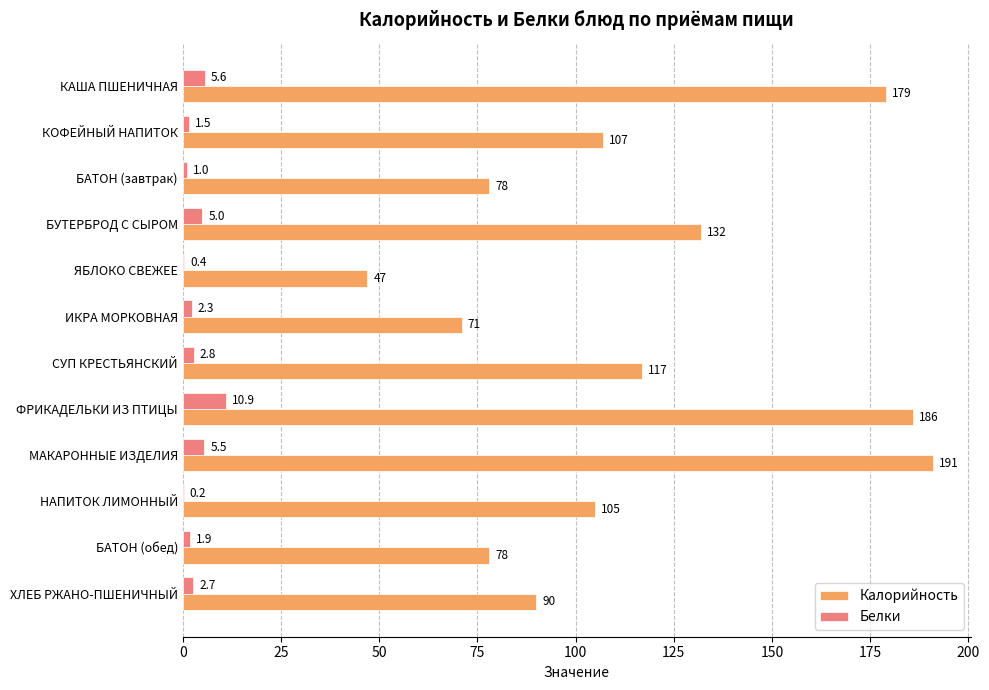

Which series has the widest spread of values?

Калорийность